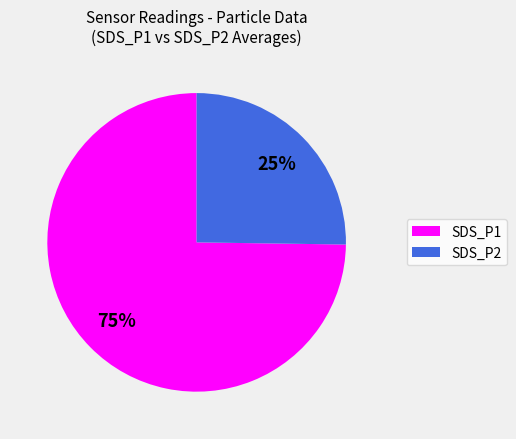

Which has a higher value, SDS_P1 or SDS_P2?

SDS_P1